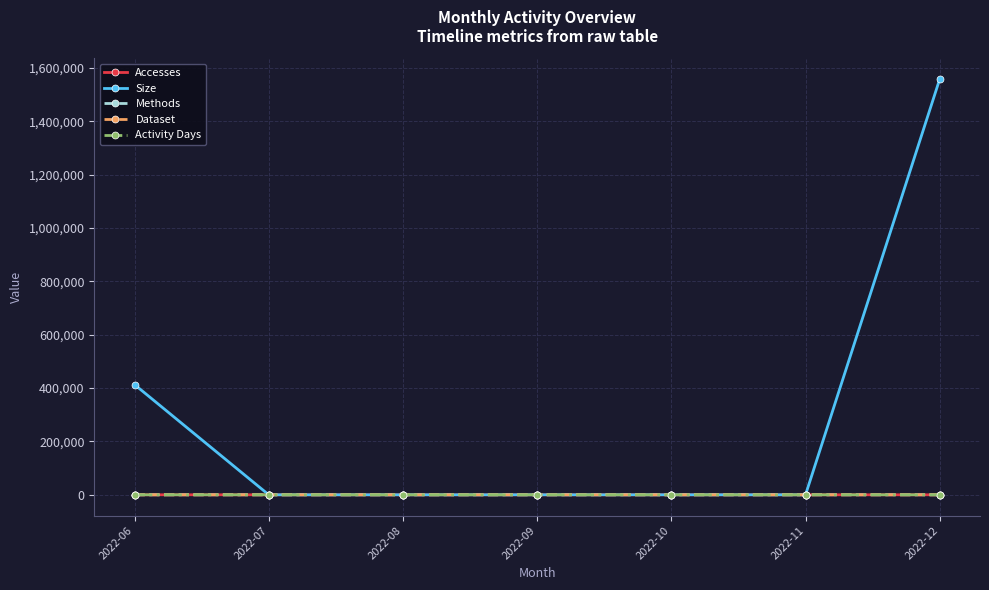

What value does the Methods series have at 2022-06?

1